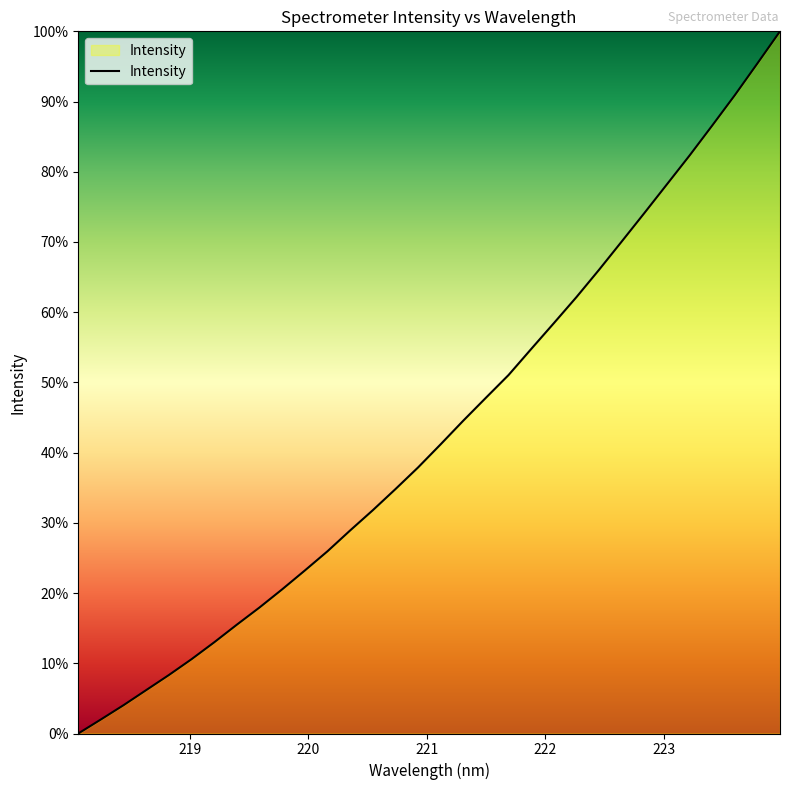

What is the maximum value shown in the chart?

100.0